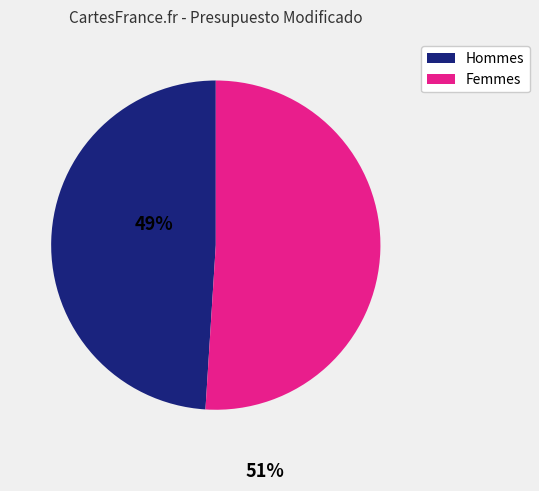

Is there any slice that represents more than half of the pie?

Yes